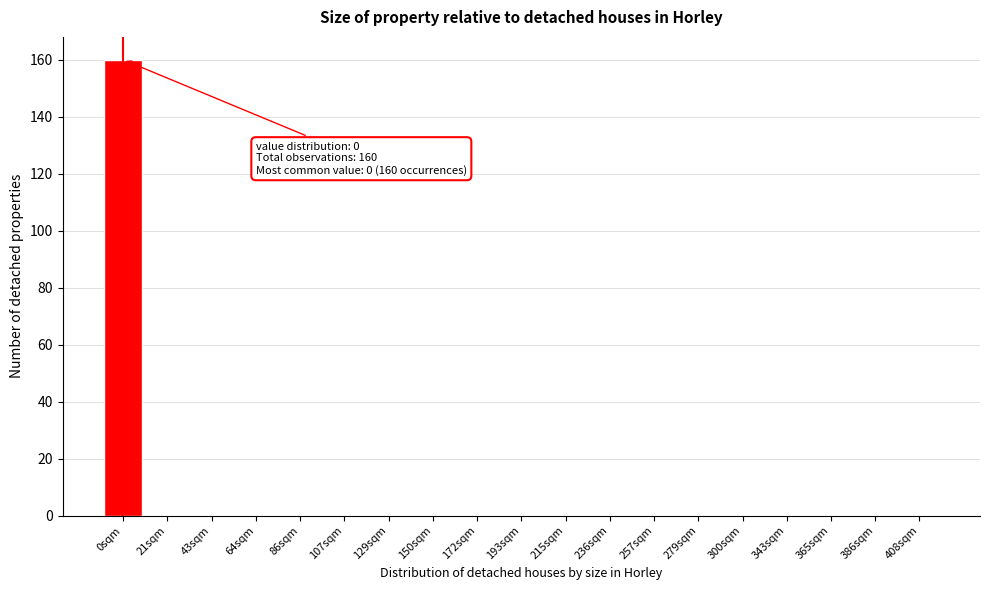

Reading left to right, list all the values displayed in this chart.

0sqm=160	21sqm=0	43sqm=0	64sqm=0	86sqm=0	107sqm=0	129sqm=0	150sqm=0	172sqm=0	193sqm=0	215sqm=0	236sqm=0	257sqm=0	279sqm=0	300sqm=0	343sqm=0	365sqm=0	386sqm=0	408sqm=0